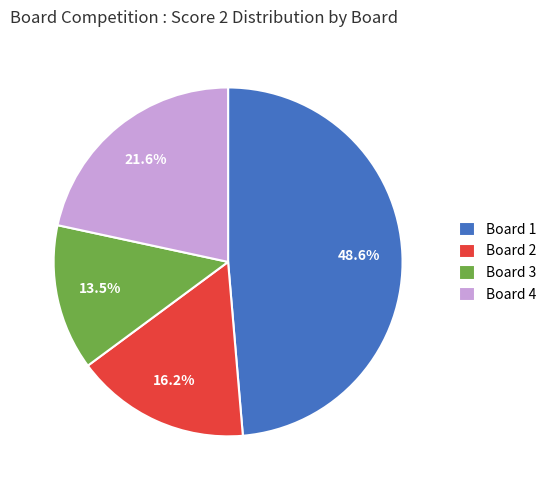

To the nearest percent, what is the average slice percentage?

25%